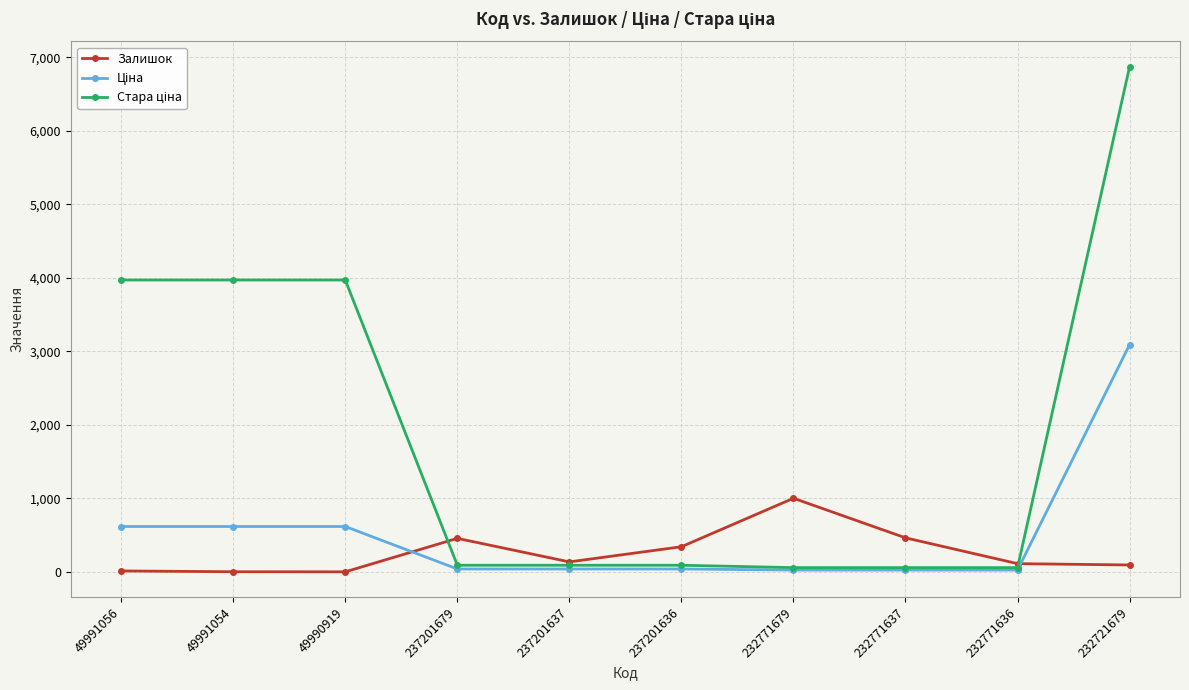

What is the label of the 7th point from the right?

237201679